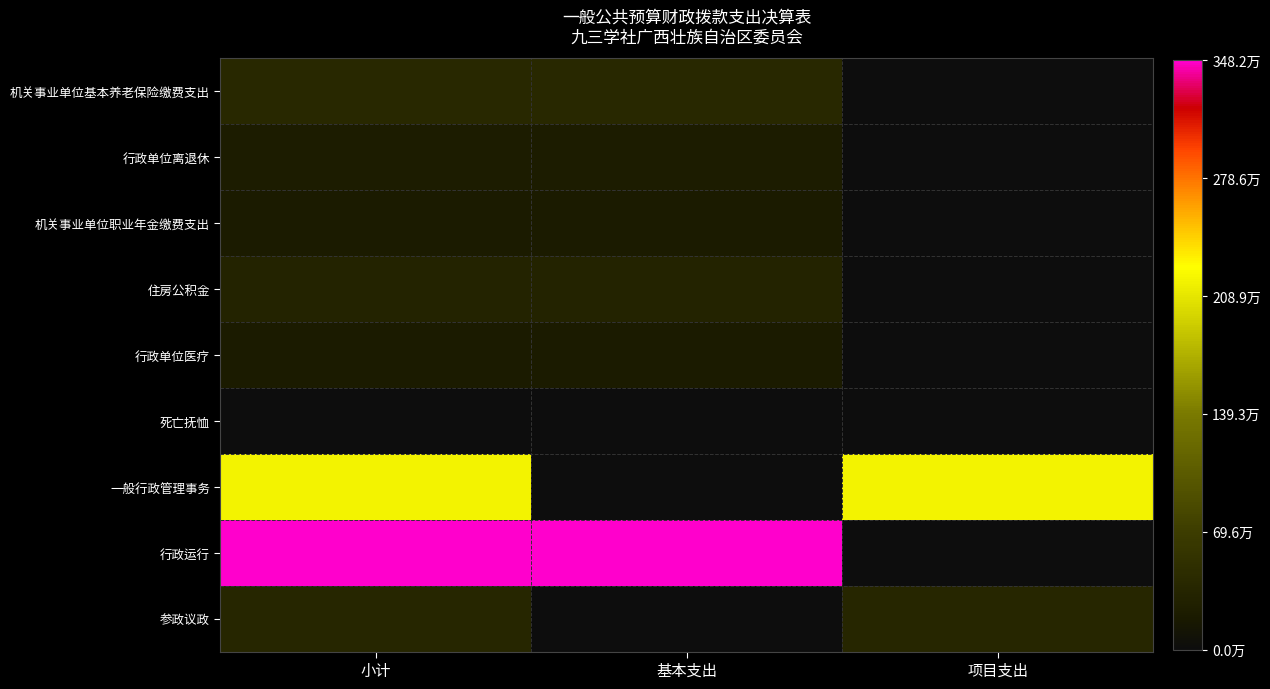

Reading left to right, list all the values displayed in this chart.

机关事业单位基本养老保险缴费支出: 小计=407513.8	基本支出=407513.8	项目支出=0.0
行政单位离退休: 小计=204031.2	基本支出=204031.2	项目支出=0.0
机关事业单位职业年金缴费支出: 小计=203756.9	基本支出=203756.9	项目支出=0.0
住房公积金: 小计=325042.0	基本支出=325042.0	项目支出=0.0
行政单位医疗: 小计=198858.1	基本支出=198858.1	项目支出=0.0
死亡抚恤: 小计=0.0	基本支出=0.0	项目支出=0.0
一般行政管理事务: 小计=2185962.1	基本支出=0.0	项目支出=2185962.1
行政运行: 小计=3481918.4	基本支出=3481918.4	项目支出=0.0
参政议政: 小计=357699.9	基本支出=0.0	项目支出=357699.9